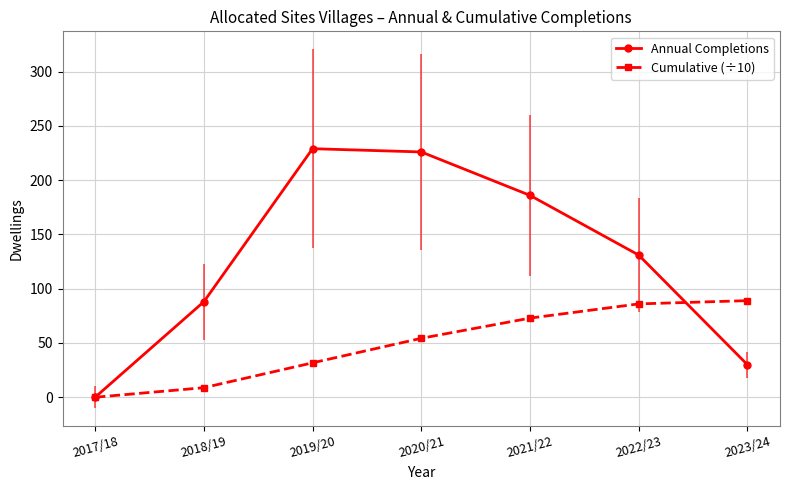

True or false: Annual Completions and Cumulative (÷10) cross at least once.

True